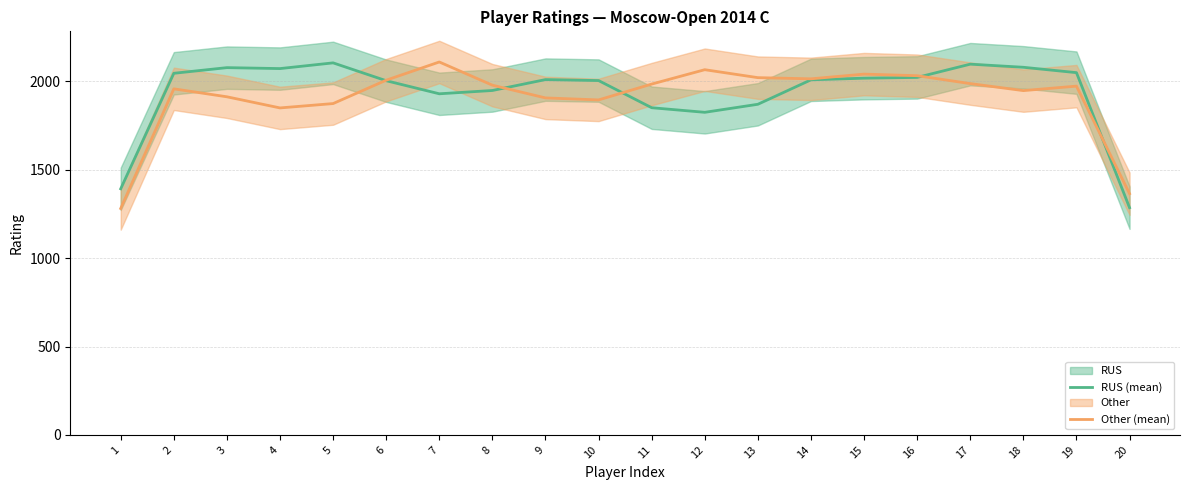

Is the value of Other (mean) at 10 greater than the value of RUS (mean) at 18?

No